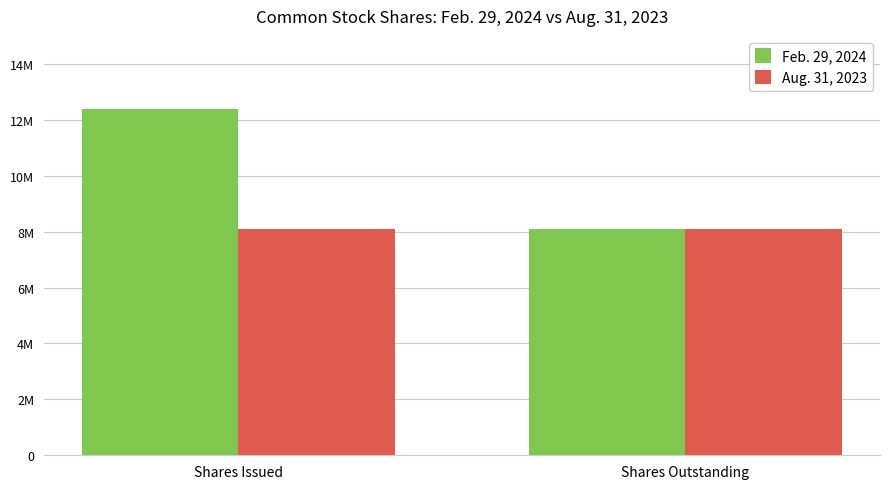

Which series has the largest range (max minus min)?

Feb. 29, 2024